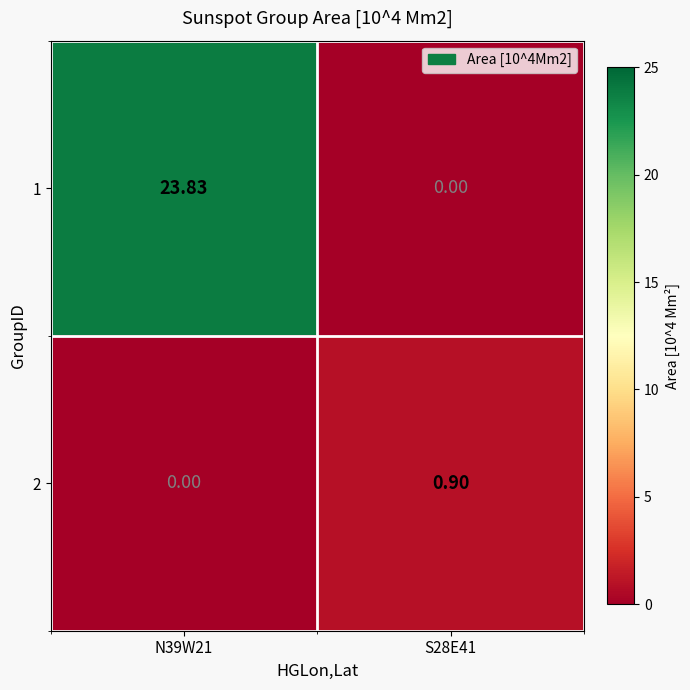

Is the value of 1 at N39W21 greater than the value of 2 at S28E41?

Yes